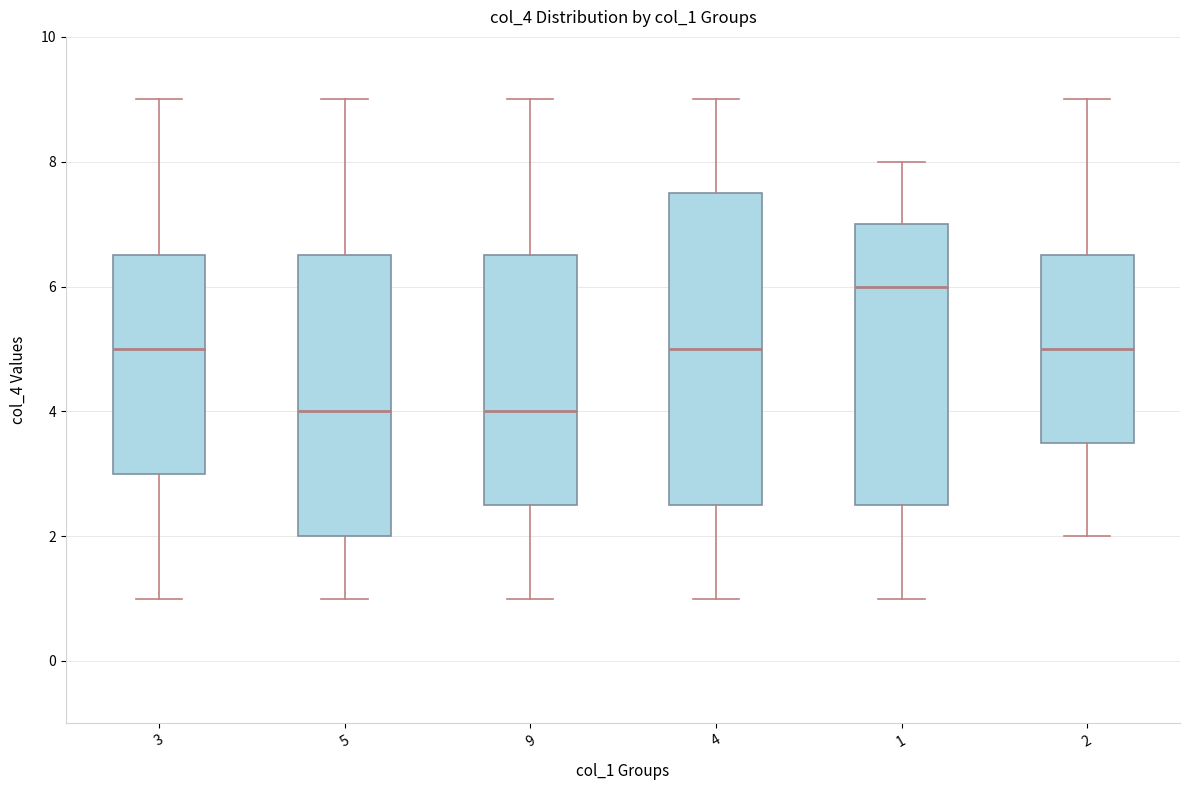

Reading left to right, read every box against the y-axis: the position of its median line, the range the box covers, and the ends of its whiskers. The values are not printed on the chart, so give them approximately, as read against the axis.

3: median 5.0, box 3.0 to 6.6, whiskers 1.0 to 9.0
5: median 4.0, box 2.0 to 6.6, whiskers 1.0 to 9.0
9: median 4.0, box 2.6 to 6.6, whiskers 1.0 to 9.0
4: median 5.0, box 2.6 to 7.6, whiskers 1.0 to 9.0
1: median 6.0, box 2.6 to 7.0, whiskers 1.0 to 8.0
2: median 5.0, box 3.6 to 6.6, whiskers 2.0 to 9.0